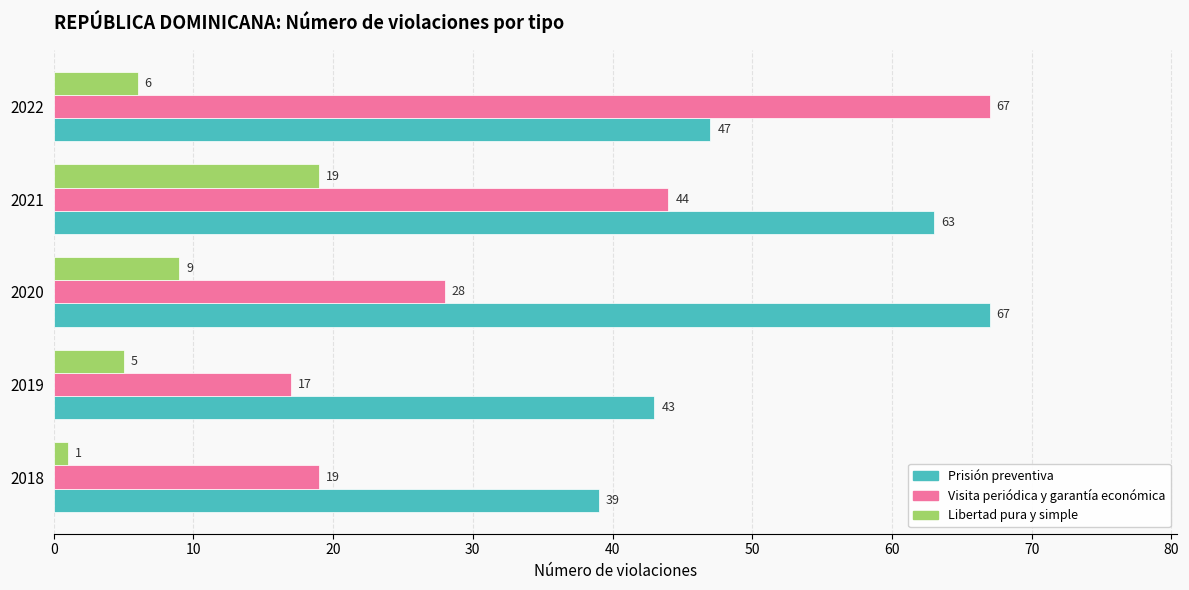

At which label is Prisión preventiva closest to 53?

2022